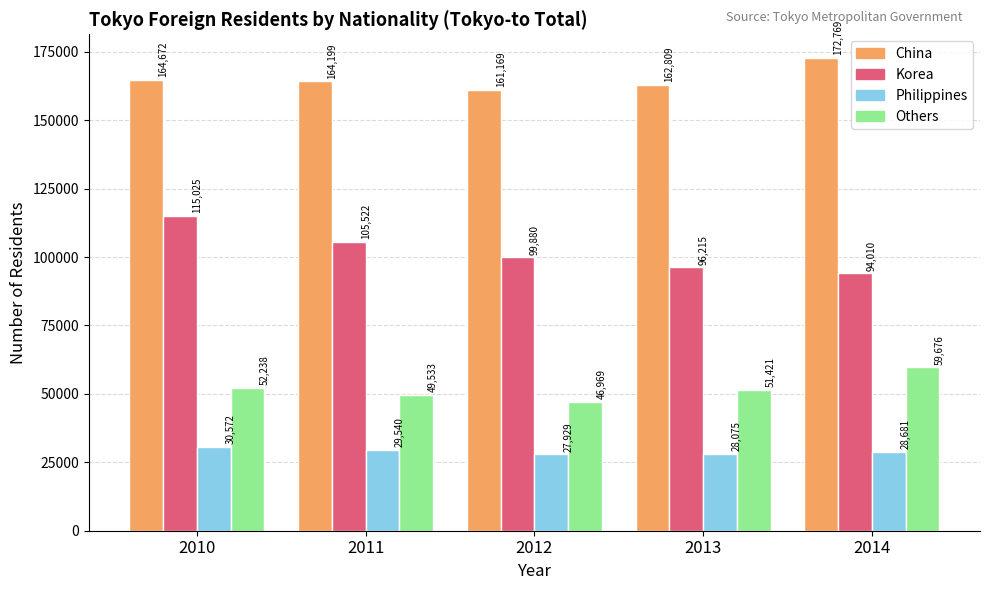

Rank the categories by Philippines value from lowest to highest.

2012, 2013, 2014, 2011, 2010